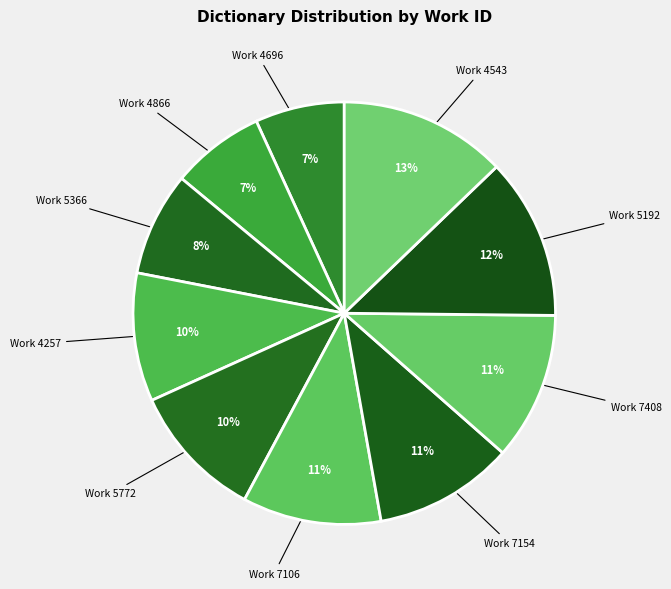

How many segments does this pie chart have?

10